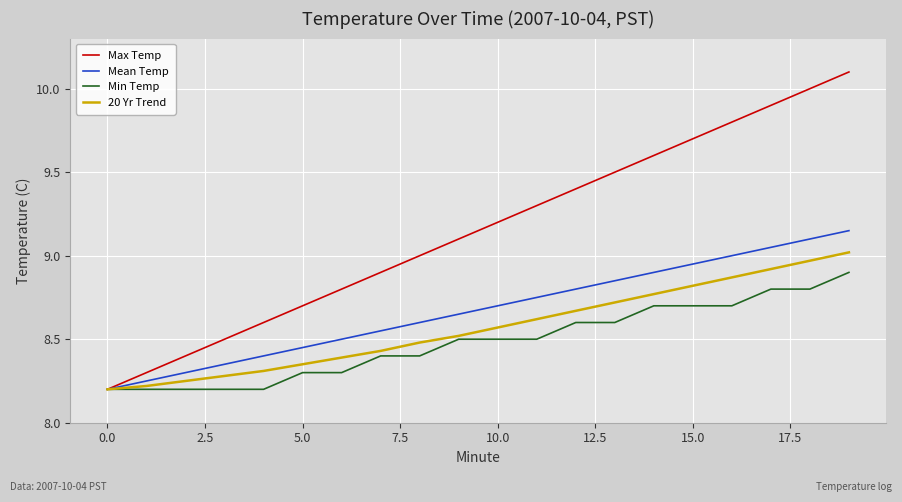

Rank the series by their maximum value, from highest to lowest.

Max Temp, Mean Temp, 20 Yr Trend, Min Temp